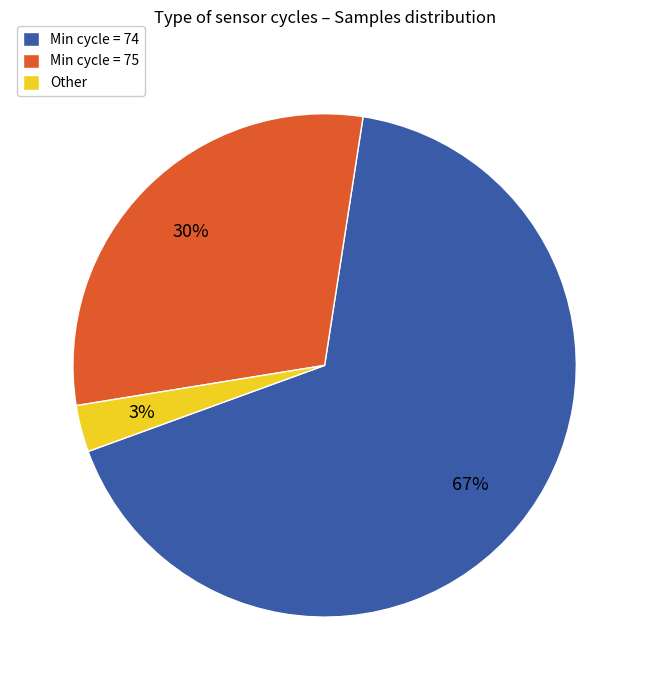

To the nearest percent, what portion does Other represent?

3%